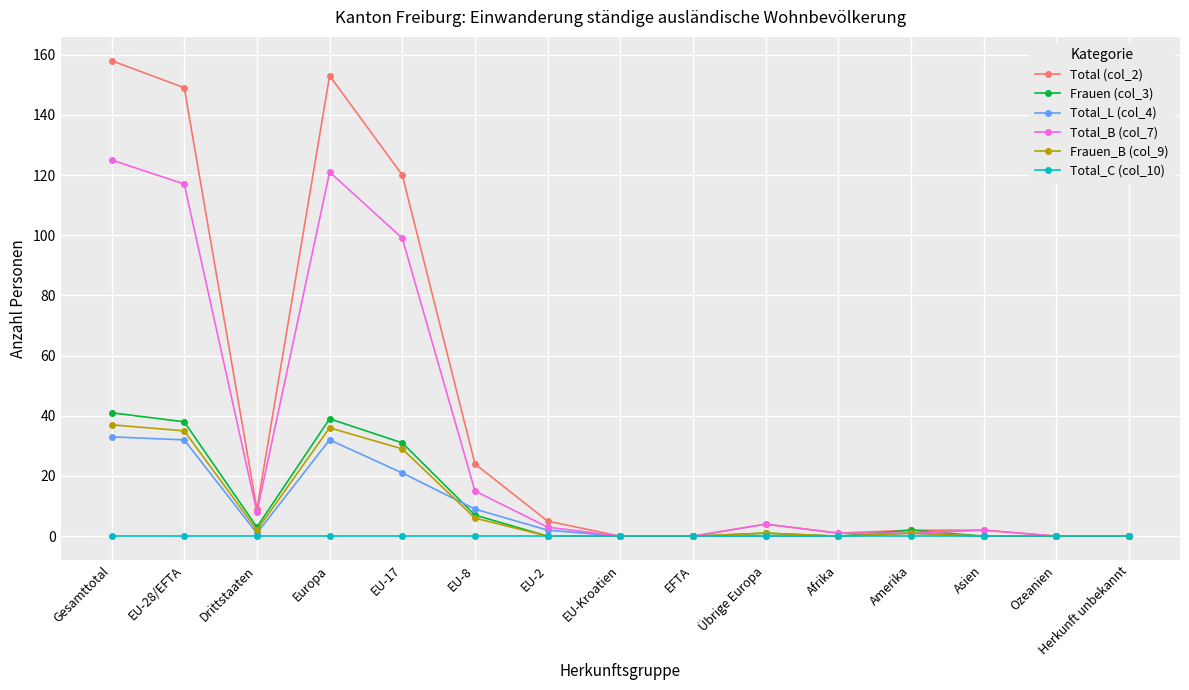

At how many categories does at least one series exceed 80?

4